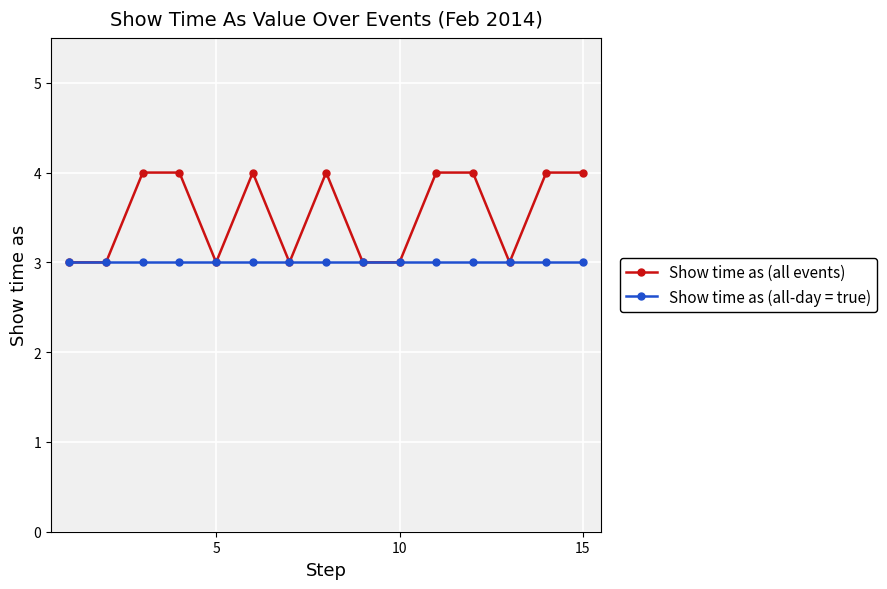

How many lines are shown in the chart?

2